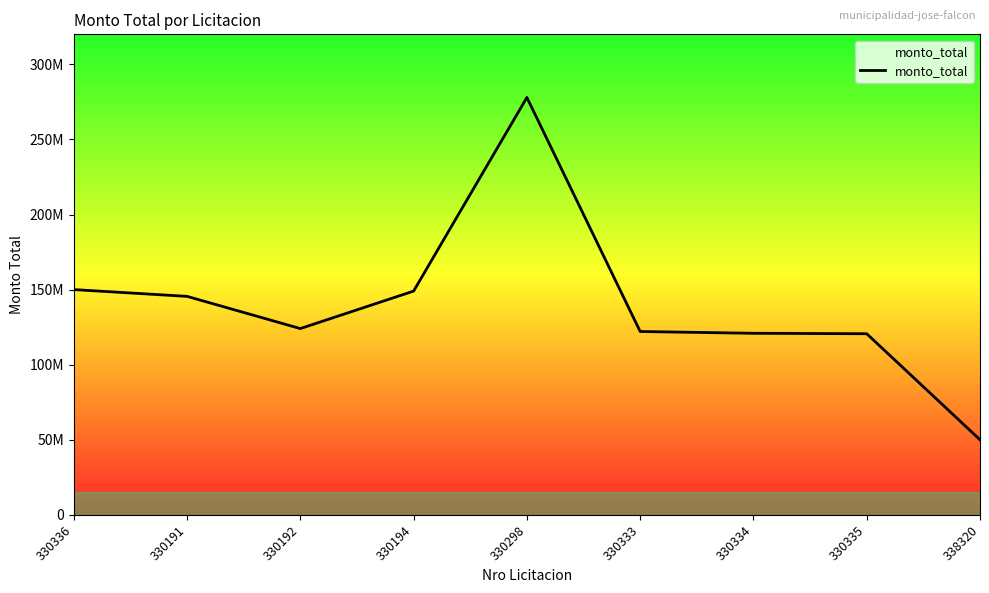

Does the chart display data point markers on the line(s)?

No